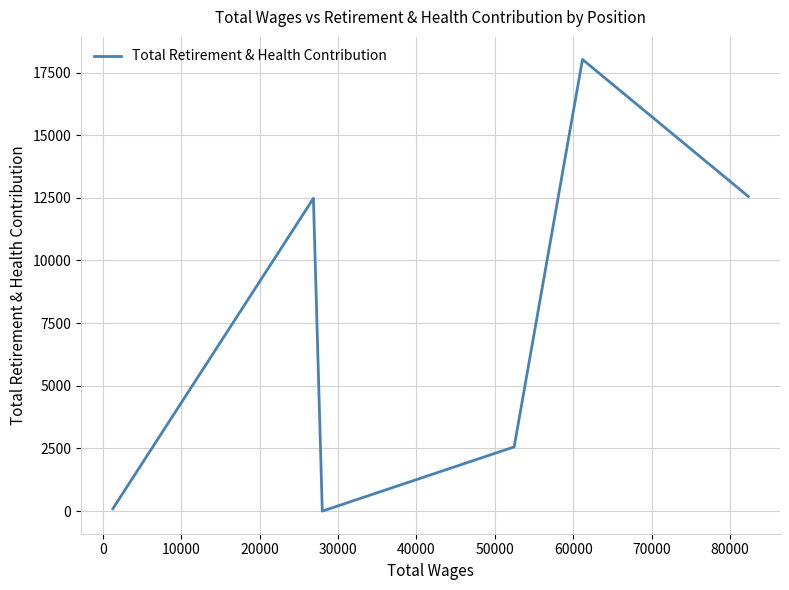

How many interior local valleys (lower than both neighbors) does the data have?

1